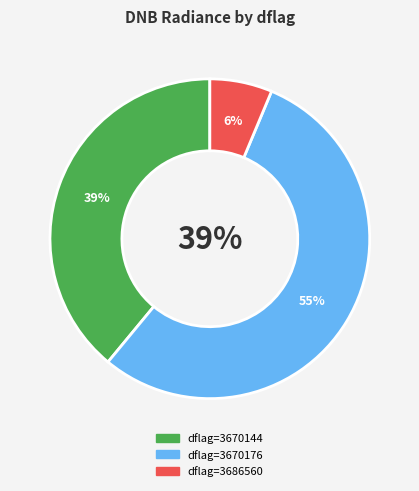

Does 25 represent more than half of the total?

No